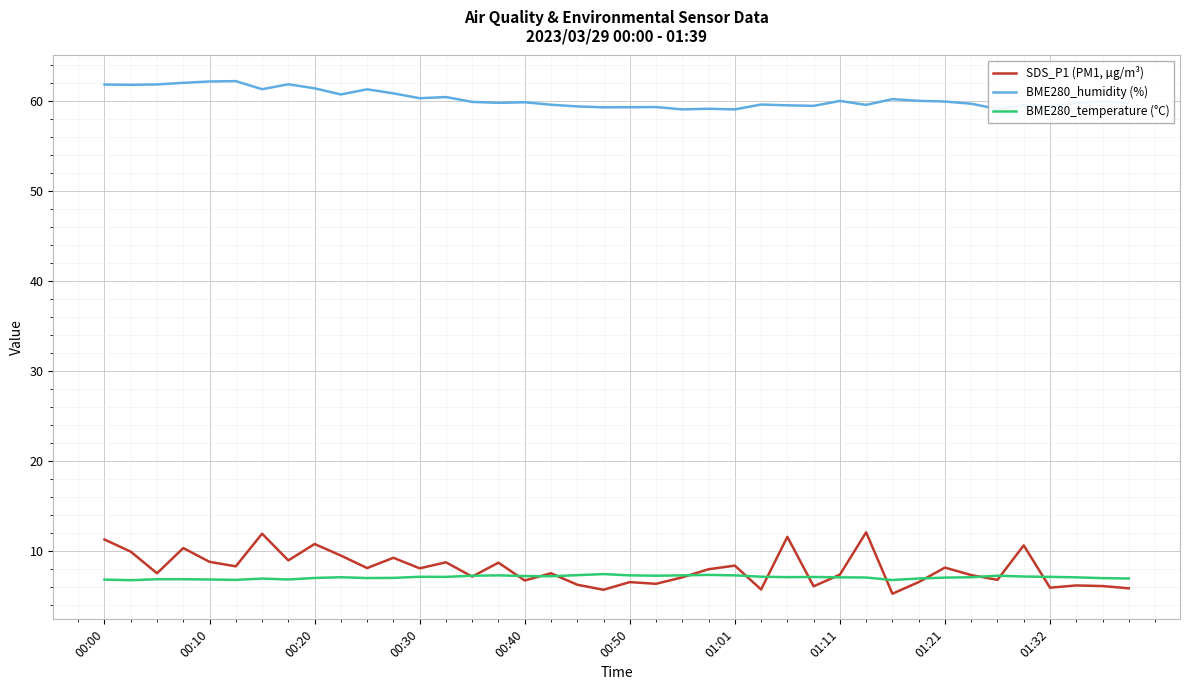

True or false: SDS_P1 (PM1, µg/m³) and BME280_humidity (%) intersect in this chart.

False